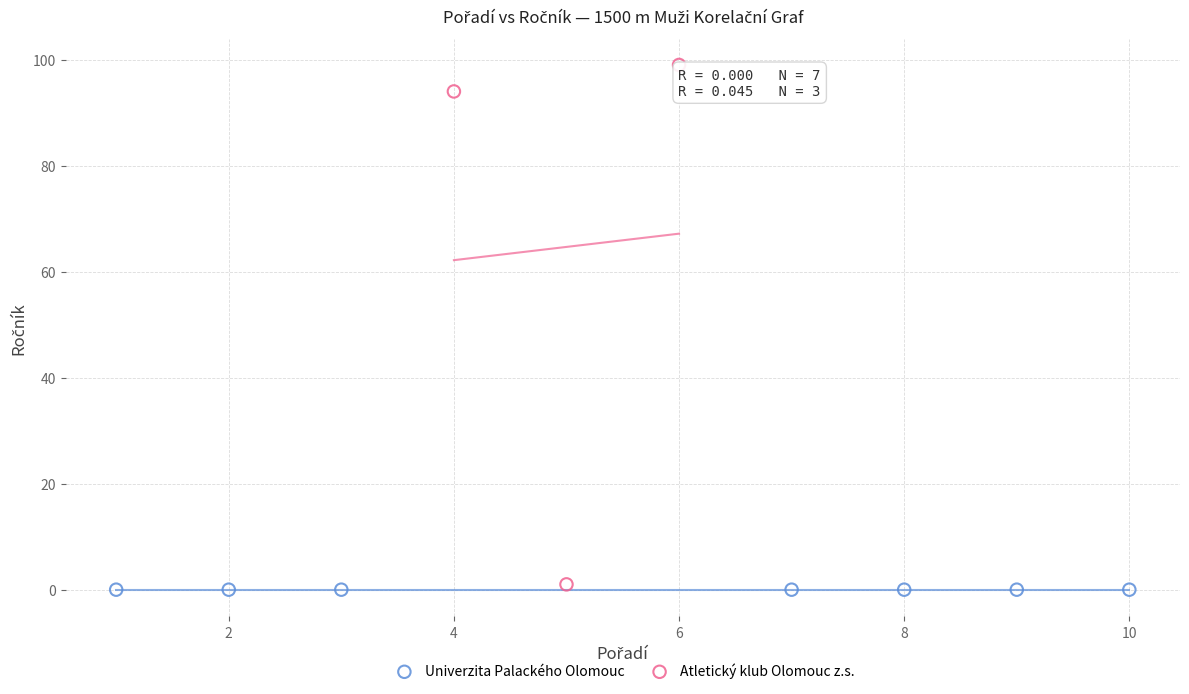

Which series contains the highest Y value?

Atletický klub Olomouc z.s.